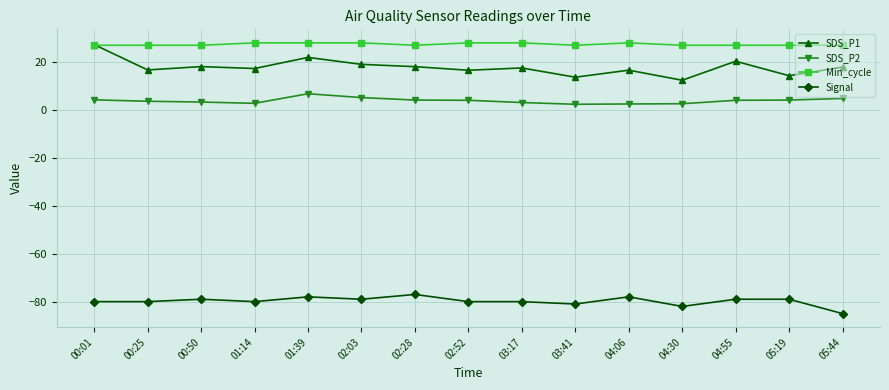

What is the minimum value shown in the chart?

-85.0